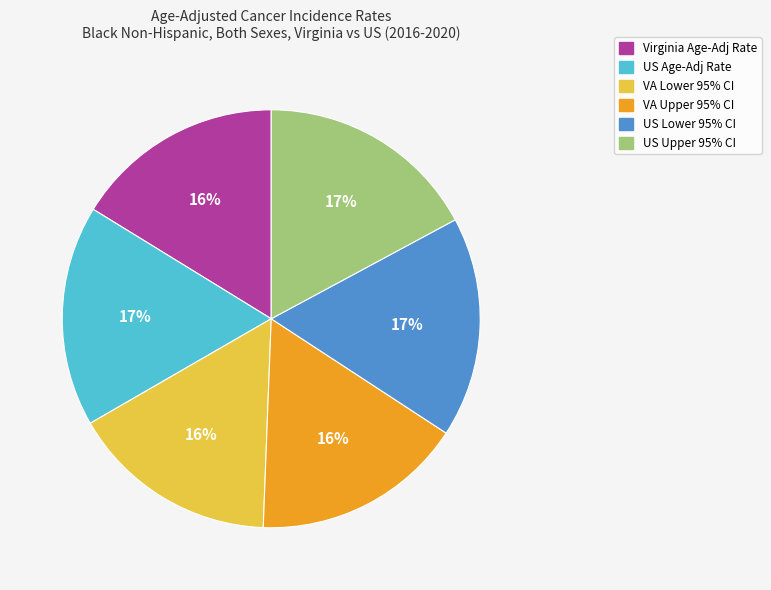

The VA Lower 95% CI slice represents 28% of the pie. True or false?

False